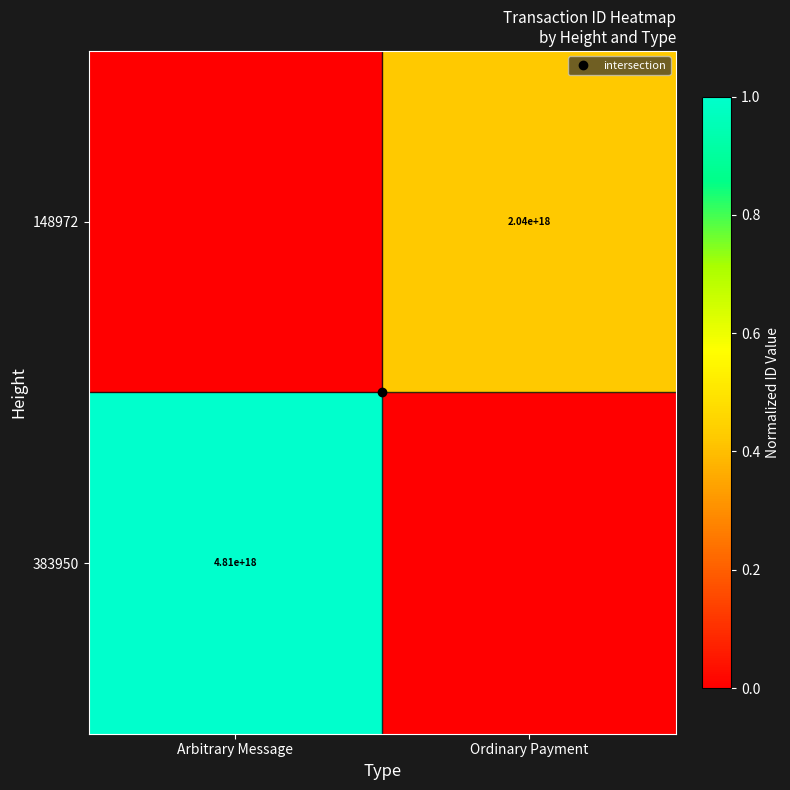

What is the difference between the highest and lowest values at Arbitrary Message?

1.0